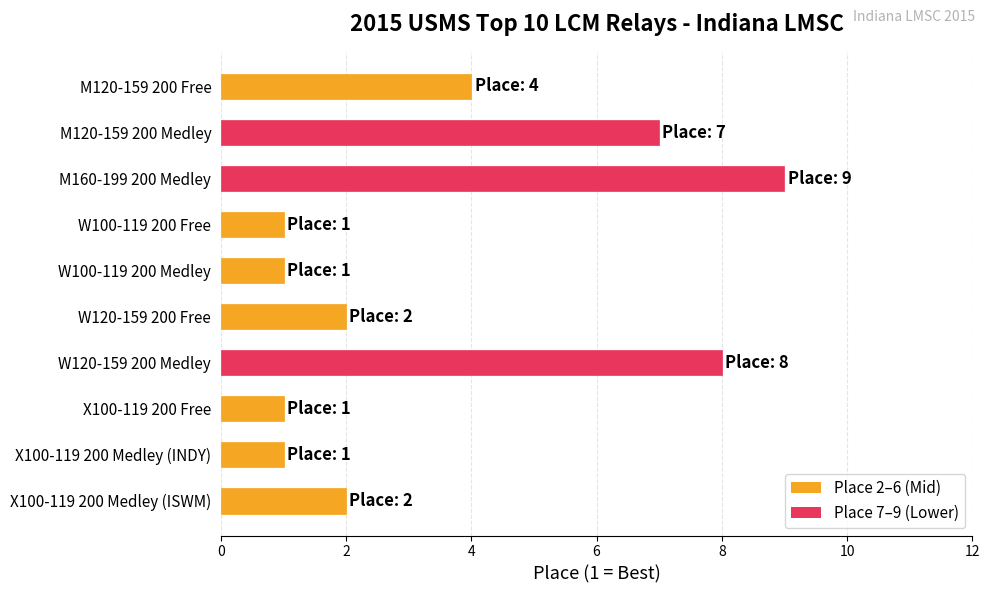

Between W120-159 200 Free and X100-119 200 Free, which is larger?

W120-159 200 Free